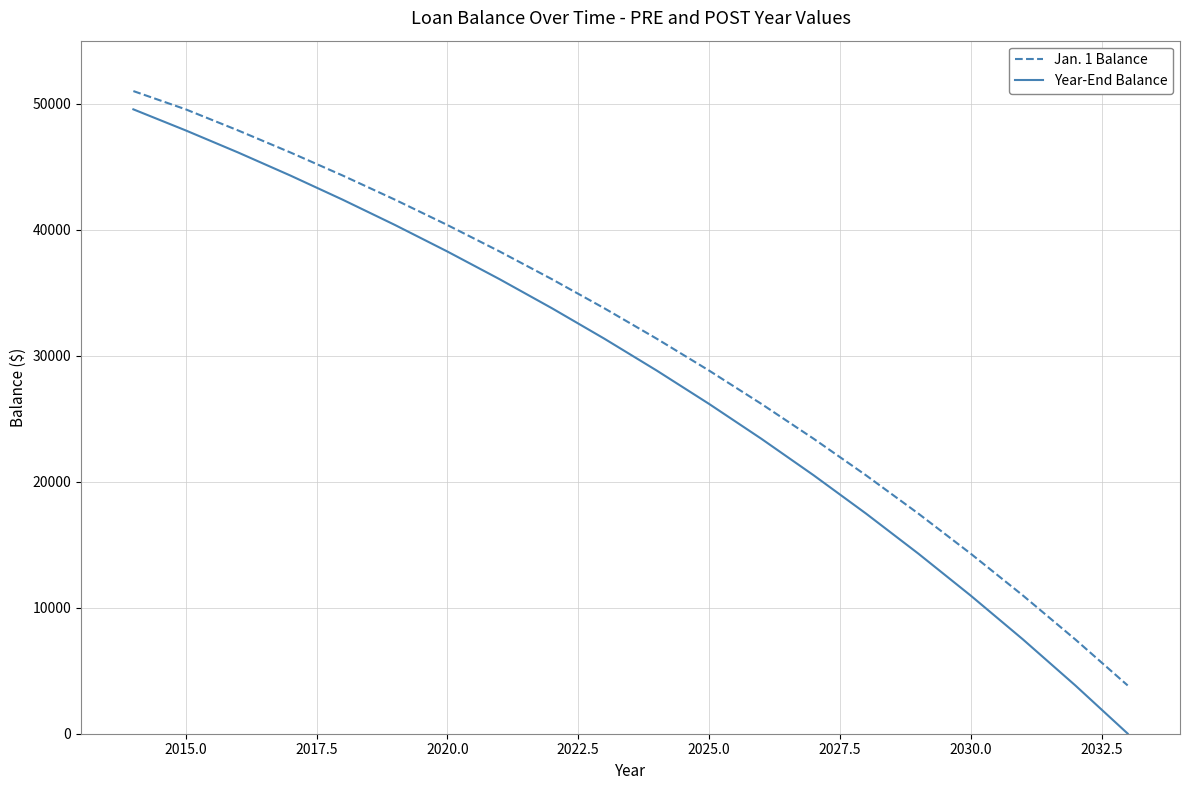

List the series in order of their overall mean, lowest first.

Year-End Balance, Jan. 1 Balance